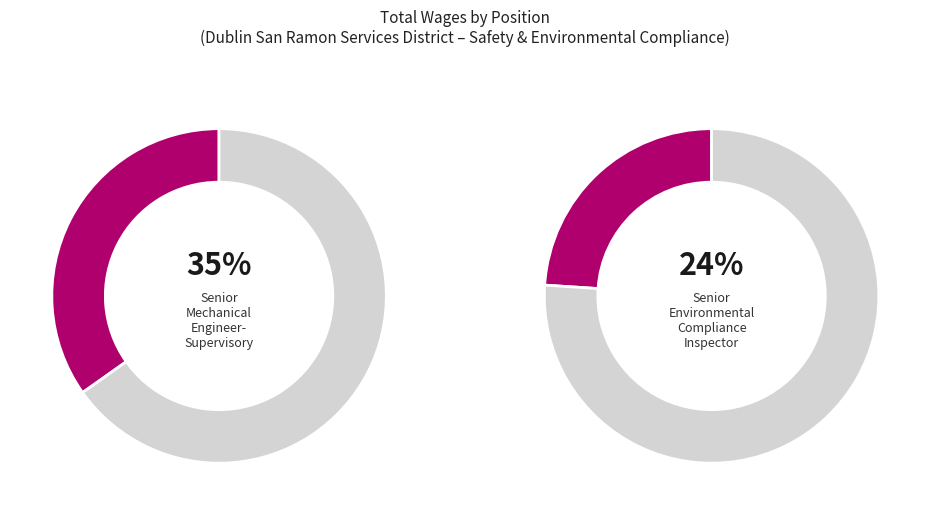

Is Senior Mechanical Engineer-Supervisory the majority of the pie?

No